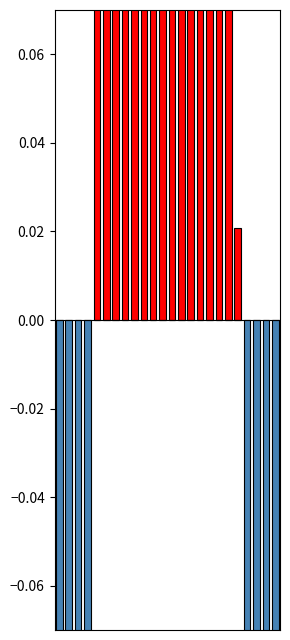

Reading right to left, transcribe all the data shown in this chart.

col_3_pos: 23=0.0	22=0.0	21=0.0	20=0.0	19=0.0	18=0.2	17=0.3	16=0.3	15=0.3	14=0.3	13=0.3	12=0.3	11=0.3	10=0.2	9=0.3	8=0.3	7=0.3	6=0.2	5=0.1	4=0.1	3=0.0	2=0.0	1=0.0	0=0.0
col_3_neg: 23=-0.6	22=-0.6	21=-0.6	20=-0.3	19=0.0	18=0.0	17=0.0	16=0.0	15=0.0	14=0.0	13=0.0	12=0.0	11=0.0	10=0.0	9=0.0	8=0.0	7=0.0	6=0.0	5=0.0	4=0.0	3=-0.1	2=-0.5	1=-0.6	0=-0.6